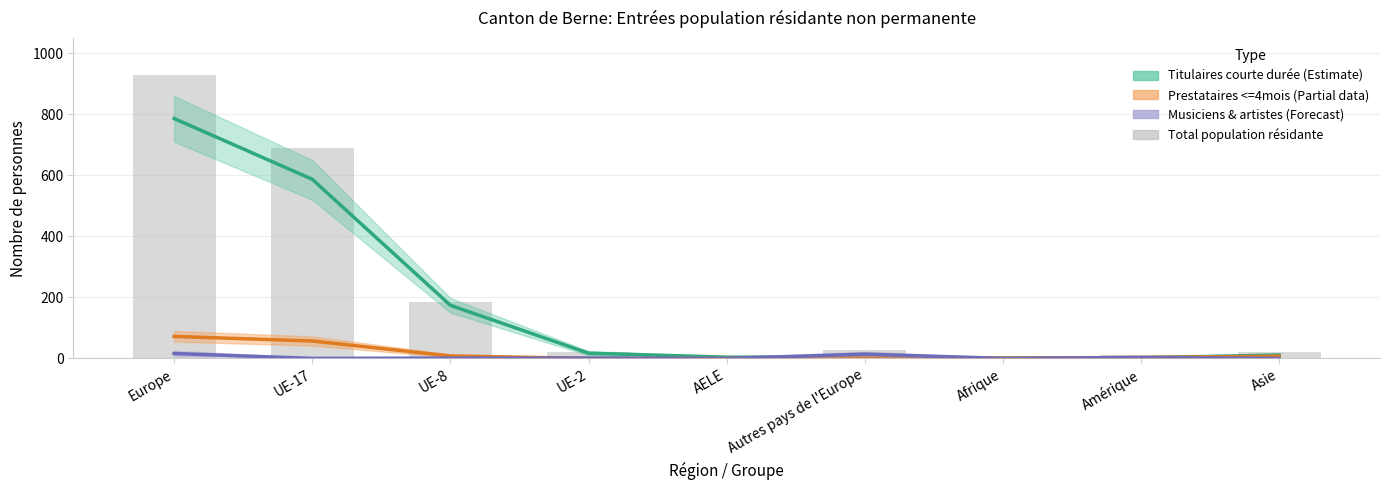

At which category is the sum across all series the highest?

Europe